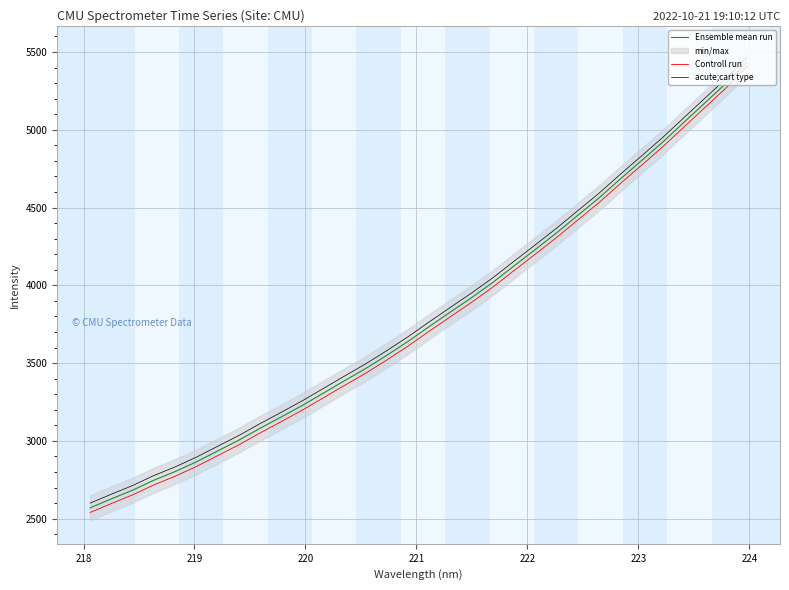

Which series has the largest total across all categories?

acute;cart type